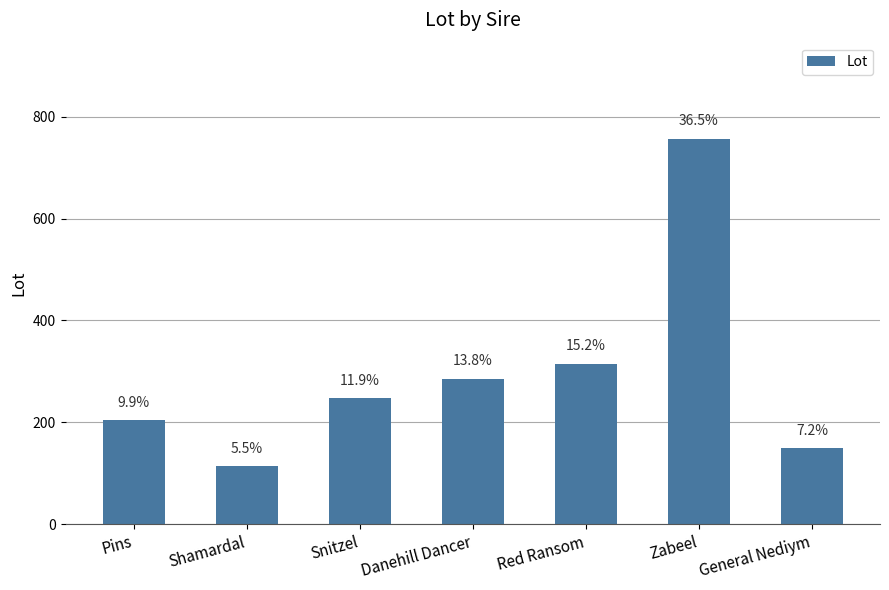

Are the bars horizontal?

No